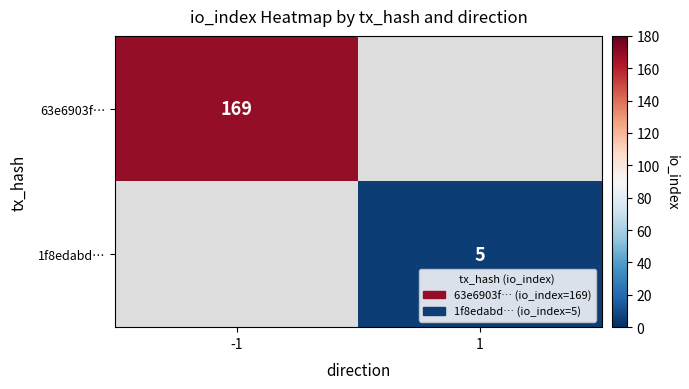

Is the value of 63e6903f… at -1 greater than the value of 1f8edabd… at 1?

Yes